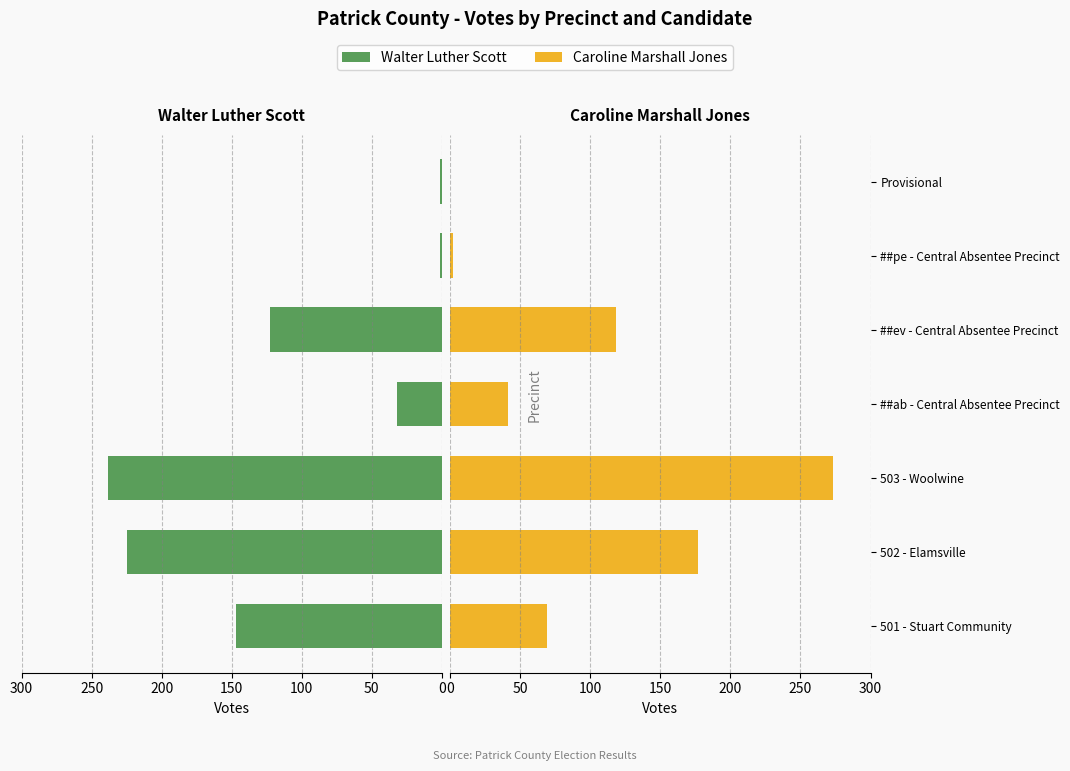

How many bars are there in total?

14